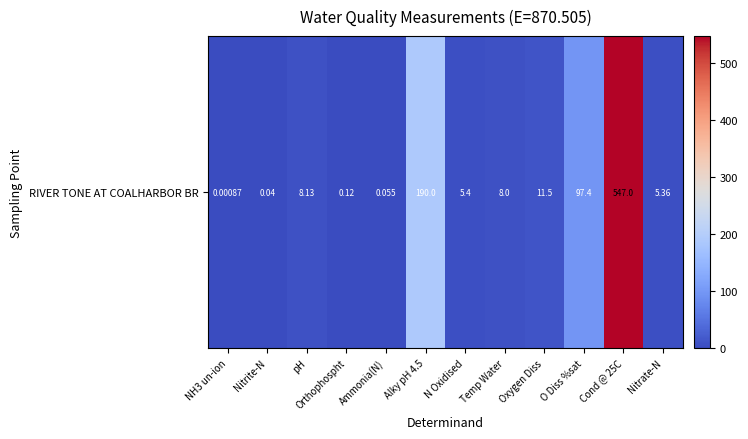

Where does the data first go above 8?

pH